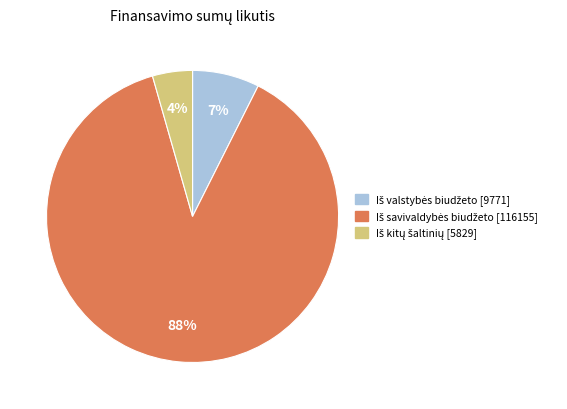

Is there a majority slice in this chart?

Yes